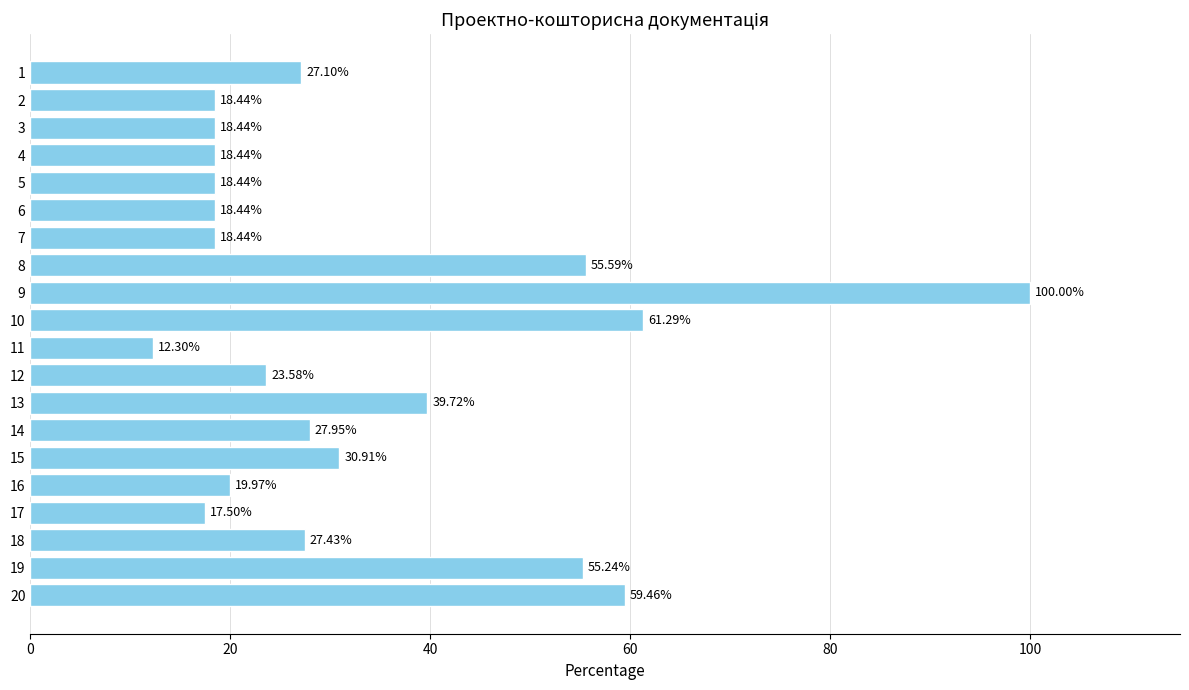

What is the sum of all values?

668.7